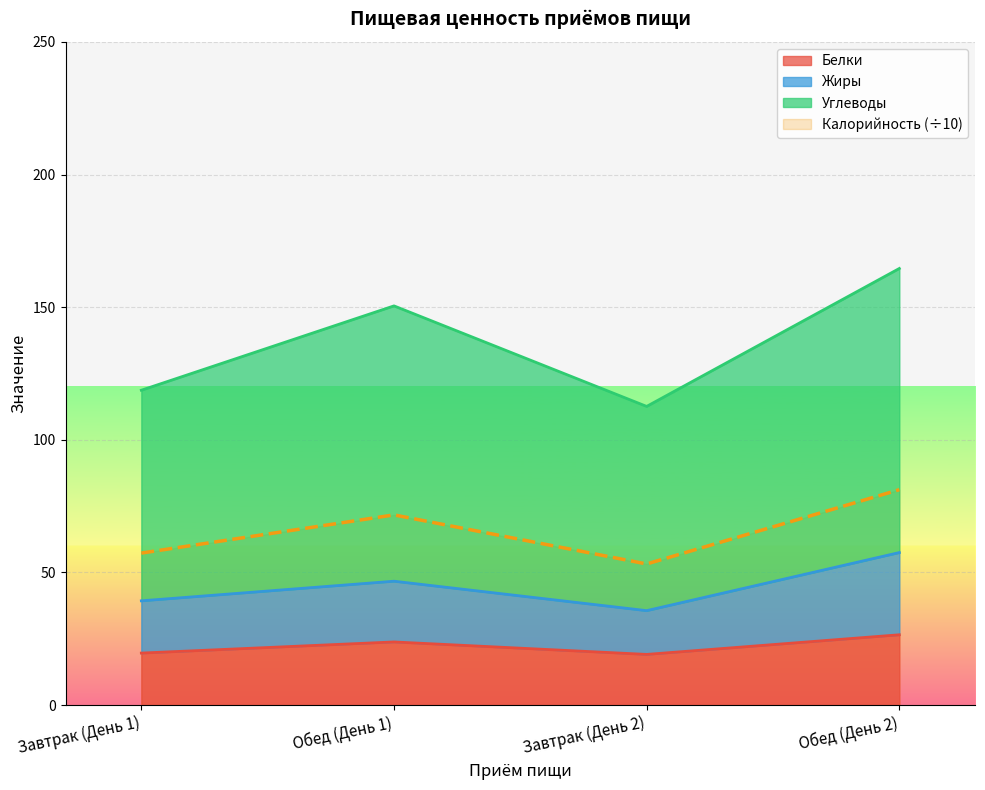

What is the approximate value of Углеводы at Обед (День 2)?

164.6